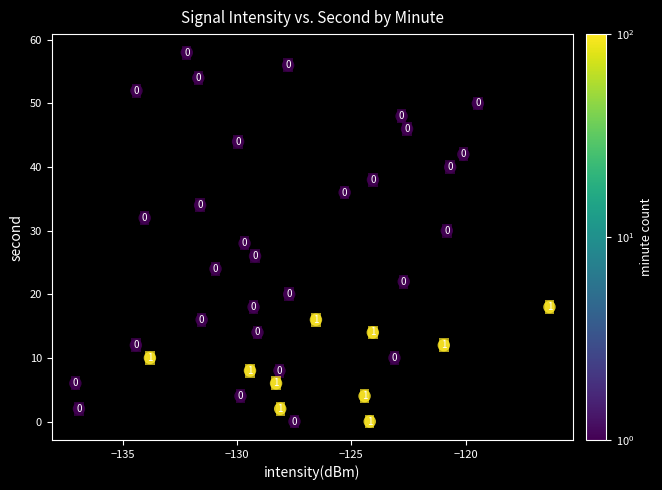

What Y value in the scatter plot is closest to 29?

28